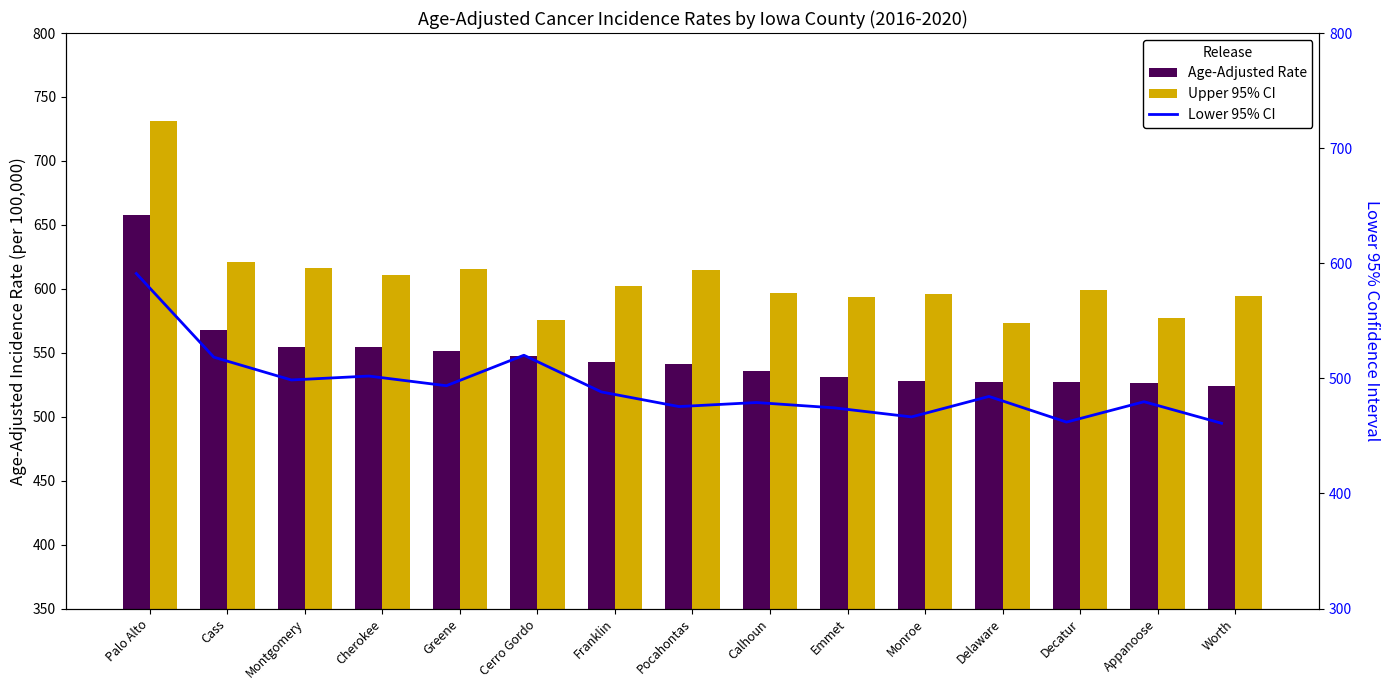

What position from the left is Worth?

15